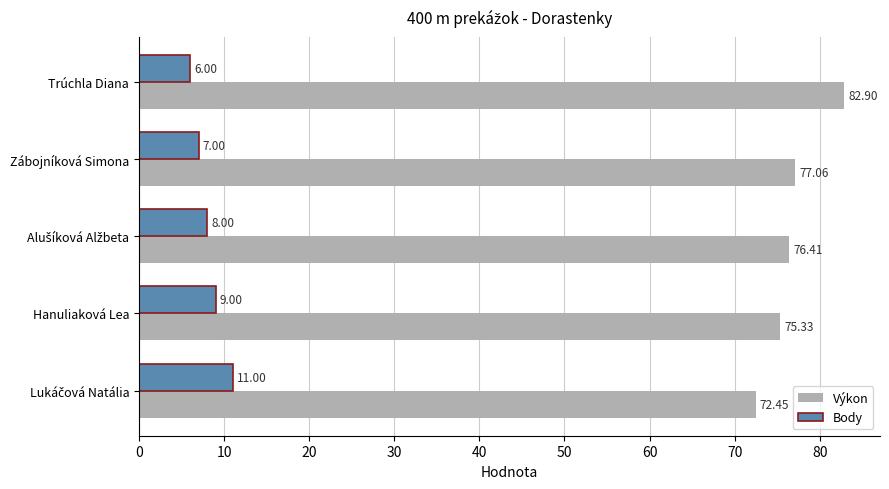

What is the difference between the second highest and second lowest values in the Výkon series?

1.7